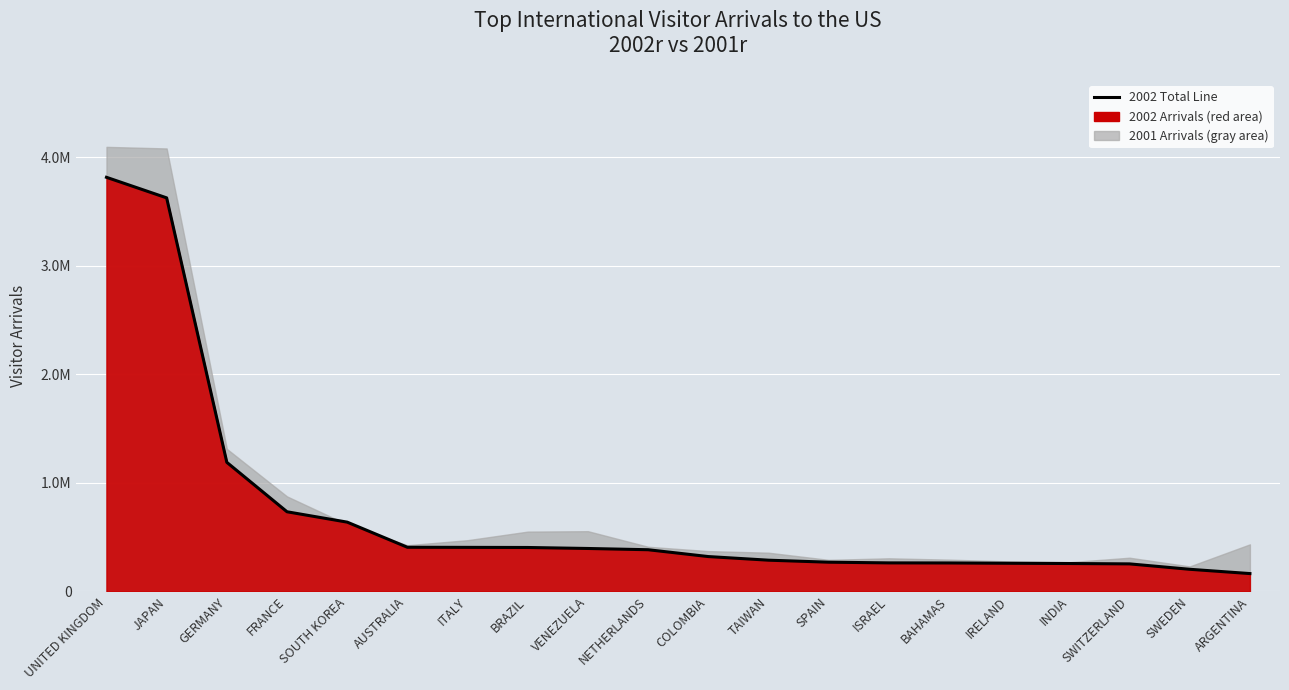

Reading left to right, list all the values displayed in this chart.

UNITED KINGDOM=3816736	JAPAN=3627264	GERMANY=1189856	FRANCE=734260	SOUTH KOREA=638697	AUSTRALIA=407130	ITALY=406160	BRAZIL=405094	VENEZUELA=395913	NETHERLANDS=384367	COLOMBIA=321439	TAIWAN=288032	SPAIN=269520	ISRAEL=263097	BAHAMAS=262469	IRELAND=259687	INDIA=257271	SWITZERLAND=253940	SWEDEN=204156	ARGENTINA=164658